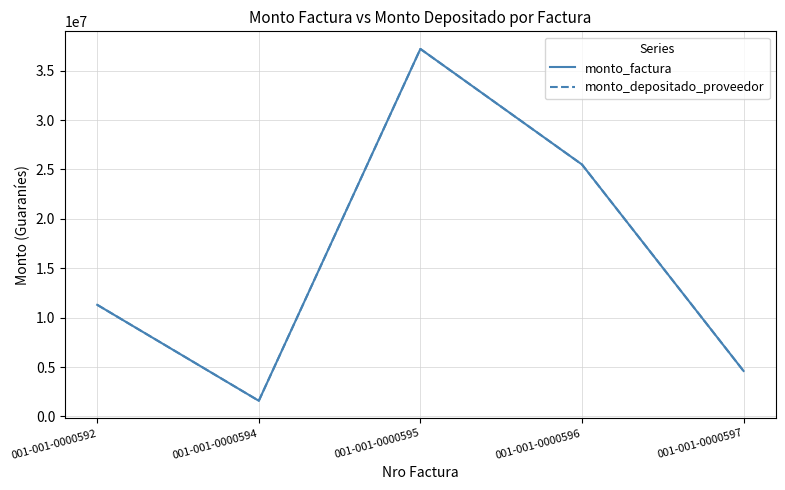

True or false: monto_depositado_proveedor and monto_factura intersect in this chart.

False